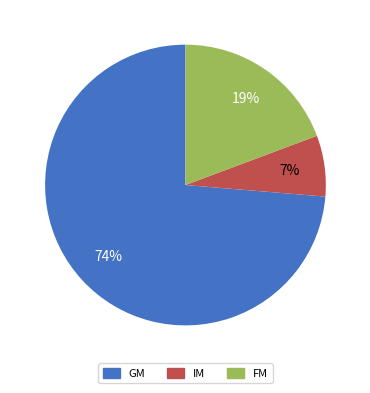

To the nearest percent, what portion does GM represent?

74%